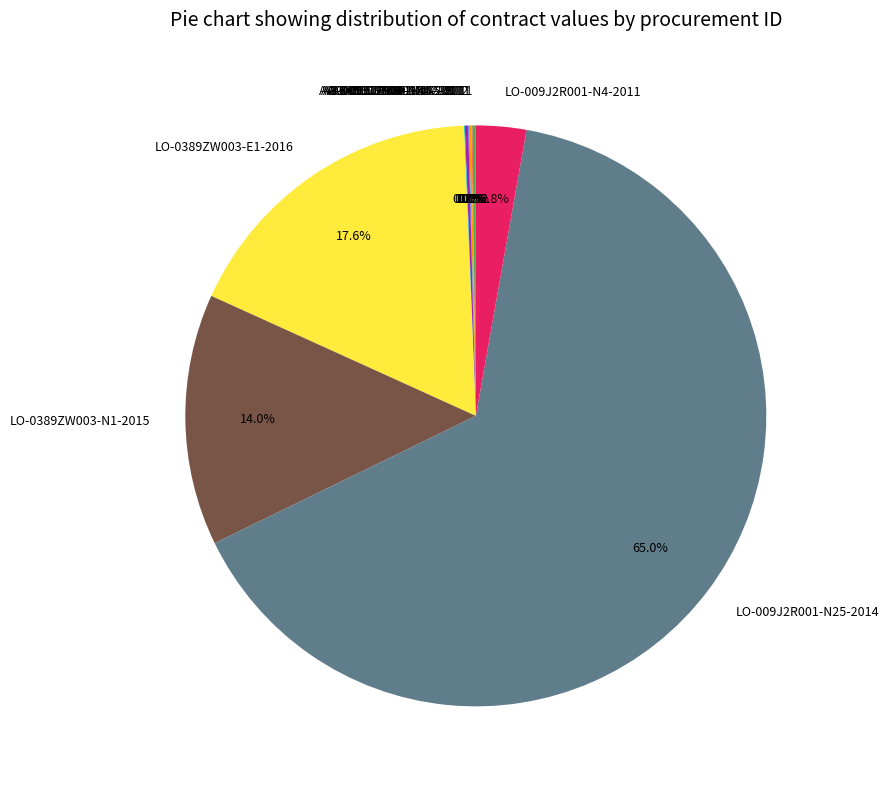

How much of the chart is everything except LO-0389ZW003-E1-2016?

82.4%